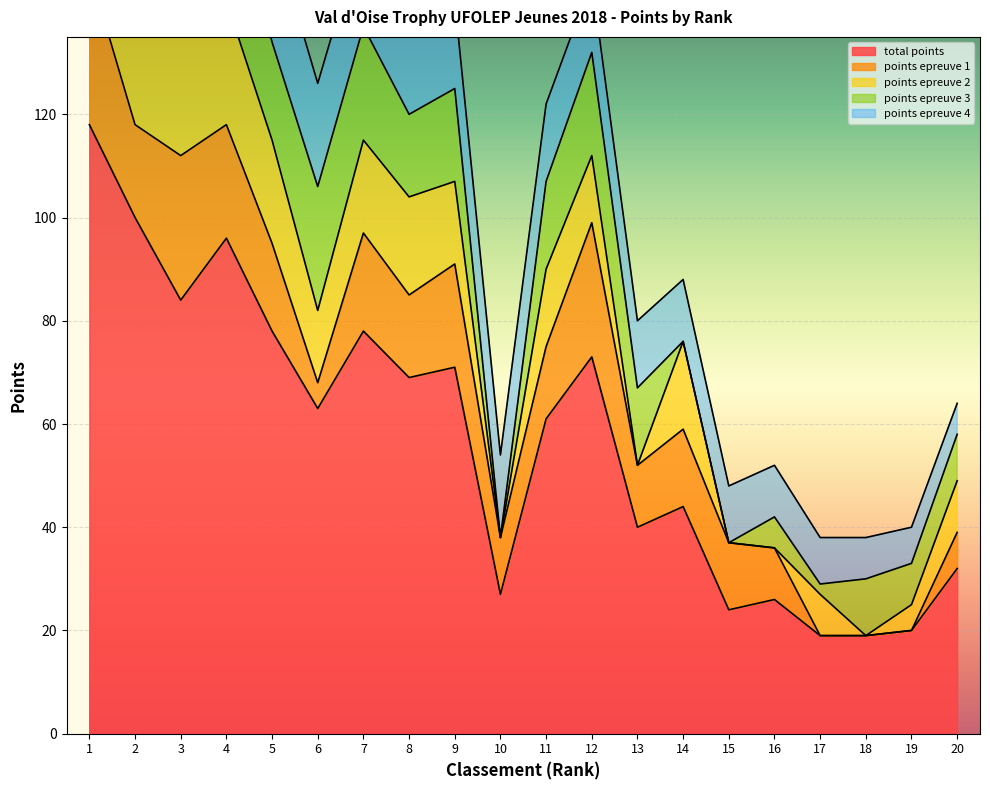

What is the maximum value shown in the chart?

118